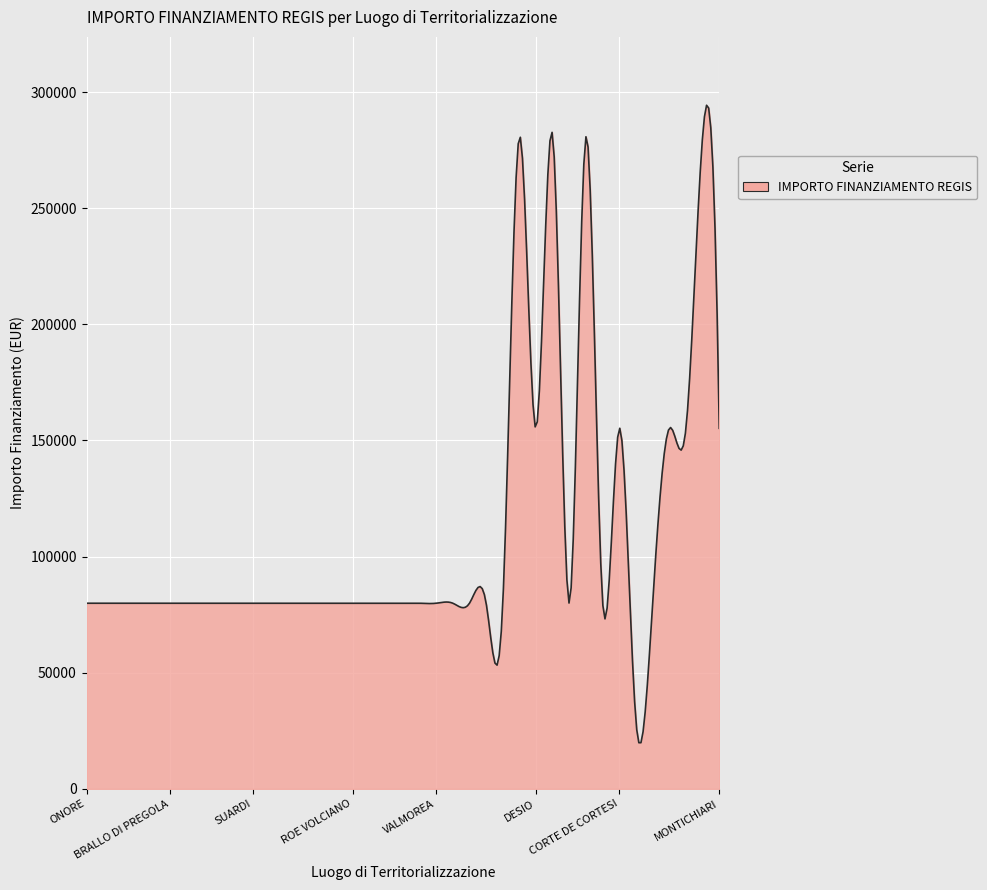

What is the difference between the maximum and minimum values?

274443.3